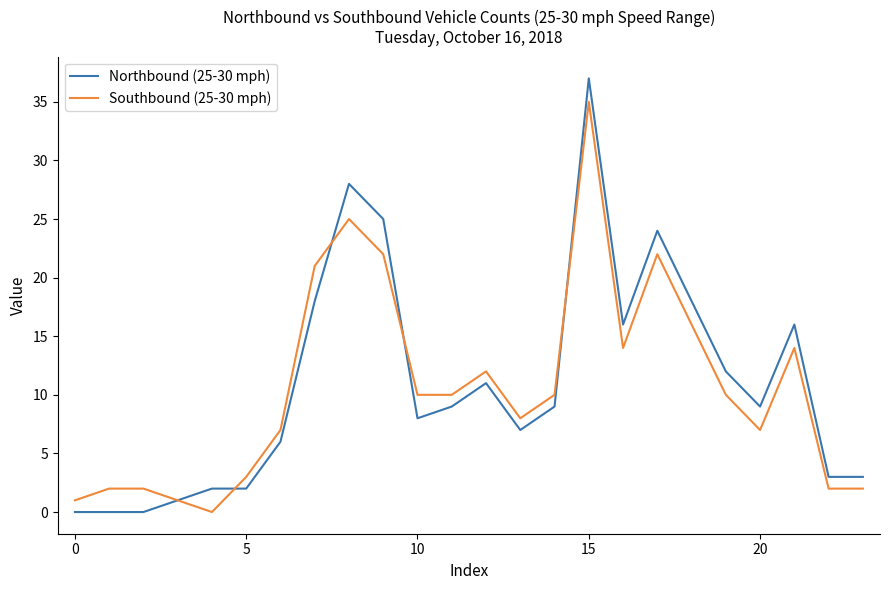

List the series in order of their peak value, highest first.

Northbound (25-30 mph), Southbound (25-30 mph)